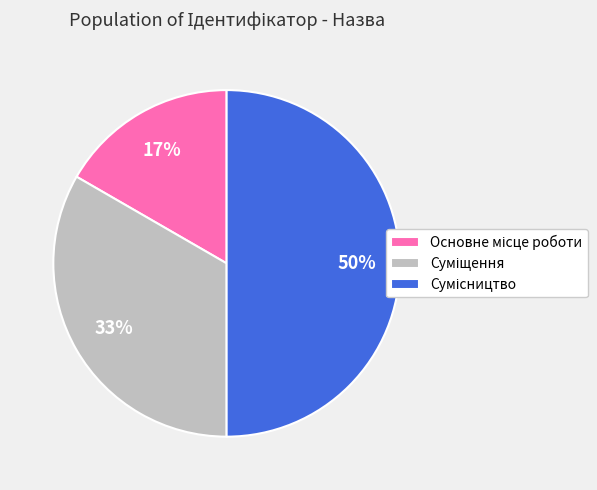

To the nearest percent, what is the average slice percentage?

33%